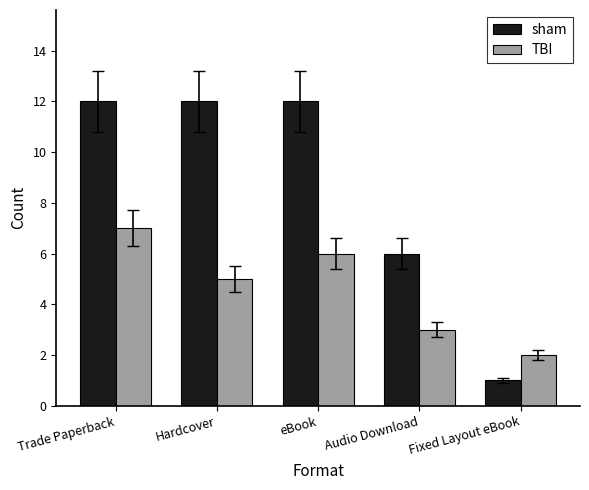

The sham series shows 12 at Hardcover. True or false?

True